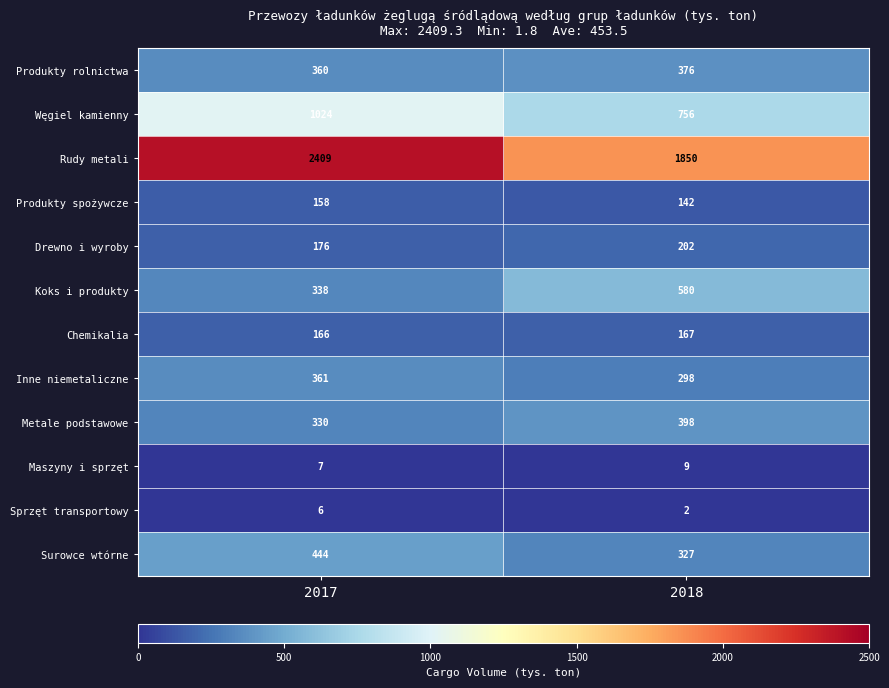

How many data points in Surowce wtórne are less than 444?

1